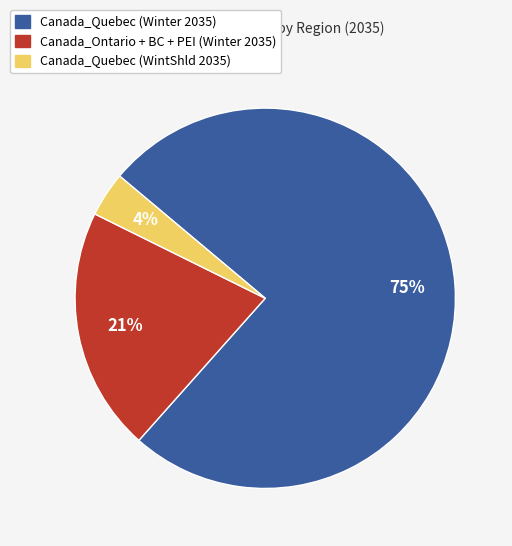

Which has a higher value, Canada_Quebec (Winter 2035) or Canada_Ontario + BC + PEI (Winter 2035)?

Canada_Quebec (Winter 2035)